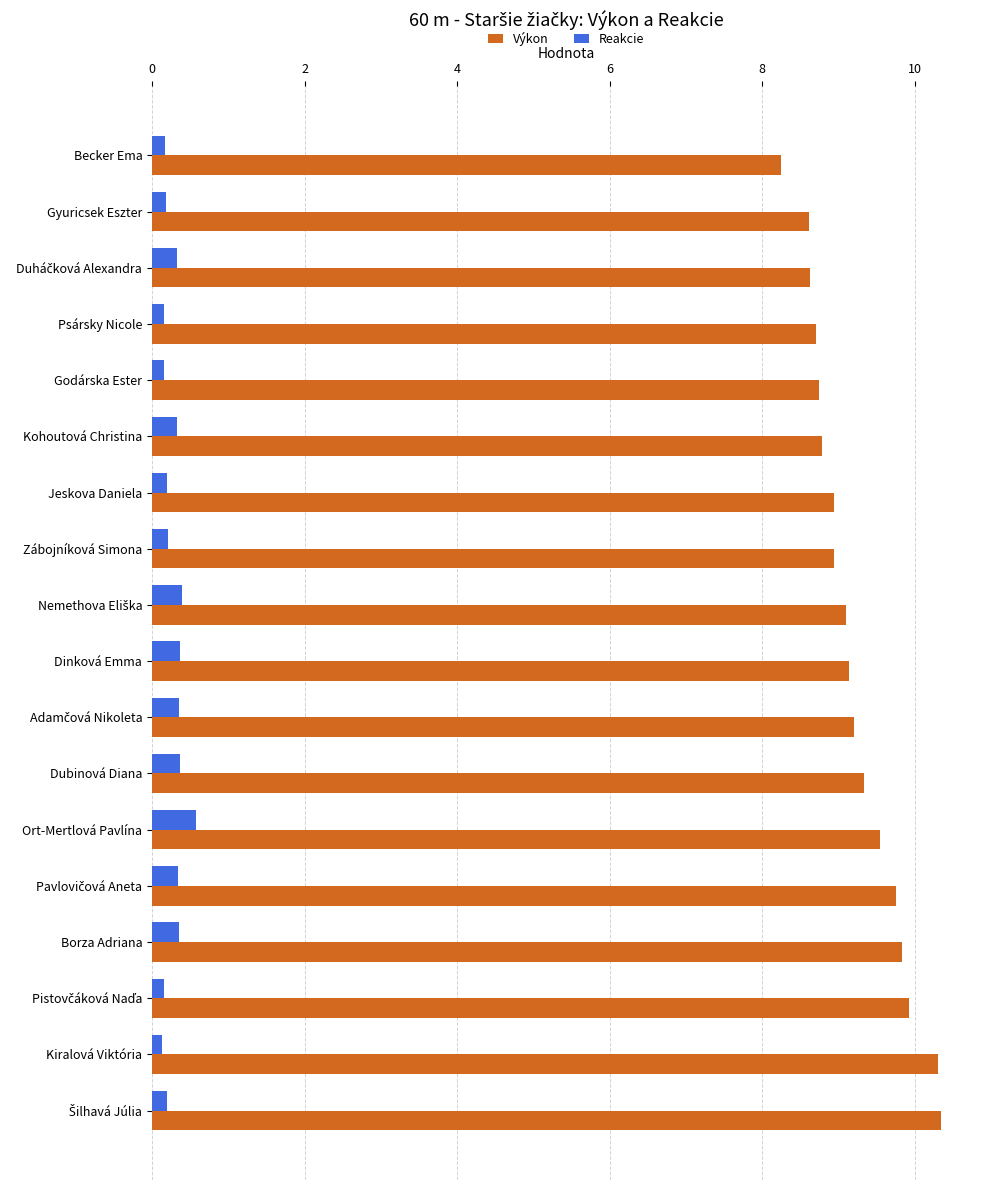

What is the difference between the maximum and minimum values in the Reakcie series?

0.4